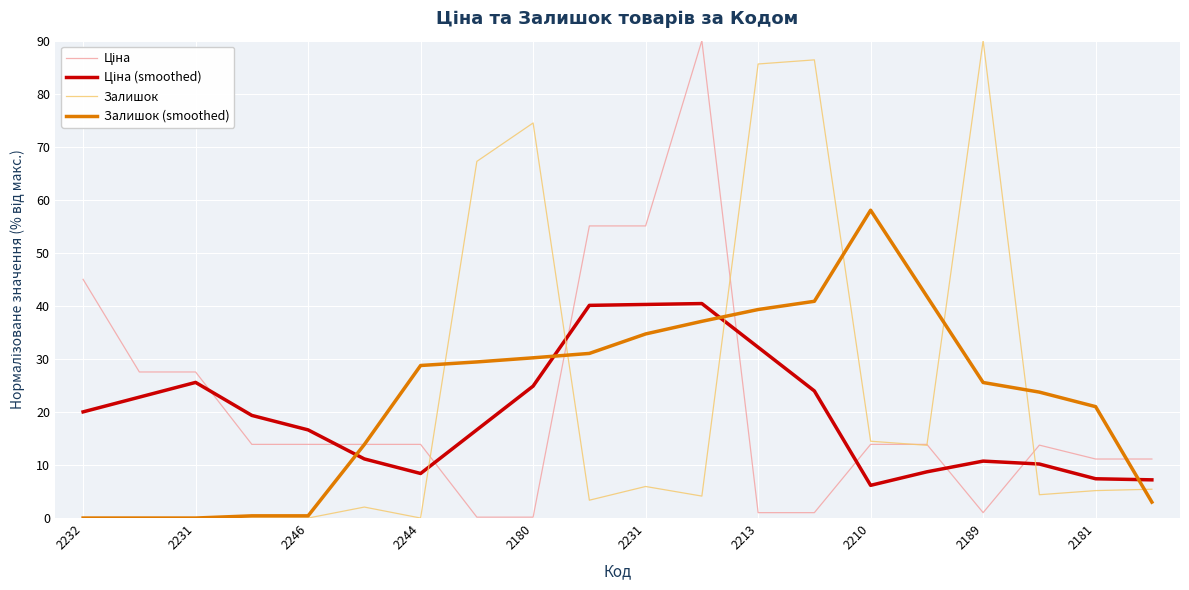

What is the maximum value shown in the chart?

90.0